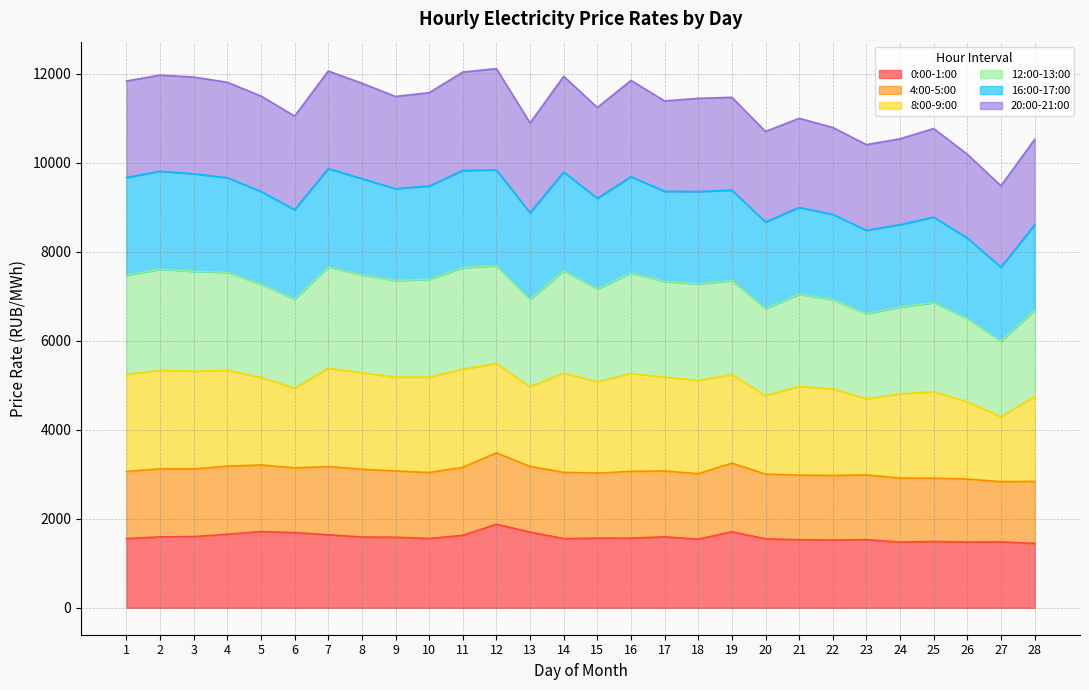

The value of 0:00-1:00 at 25 is 2447.7. True or false?

False